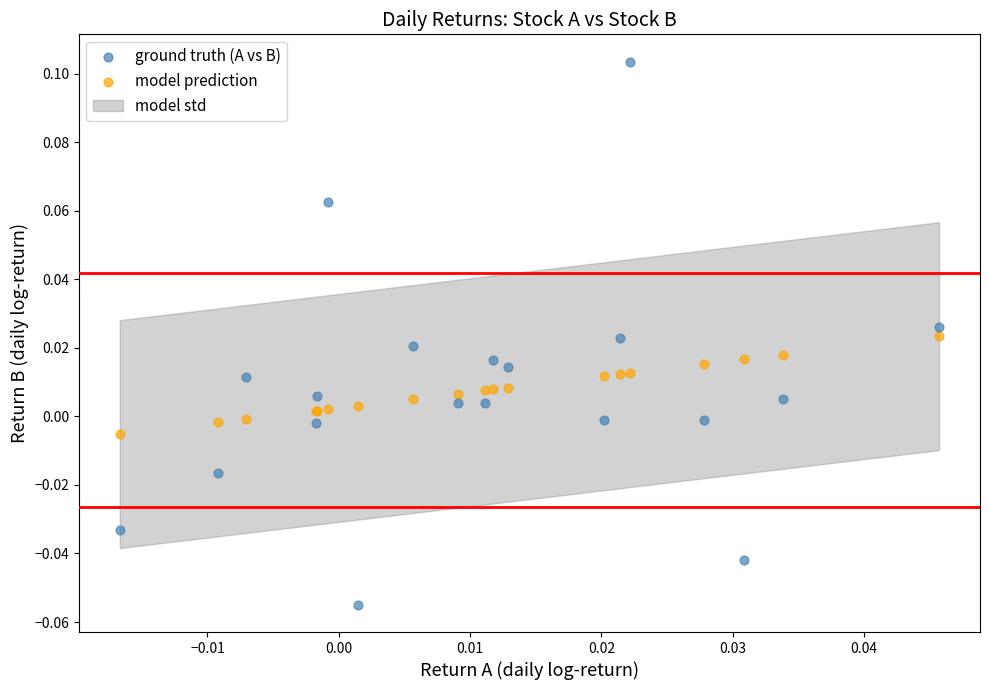

Which series contains the lowest Y value?

ground truth (A vs B)